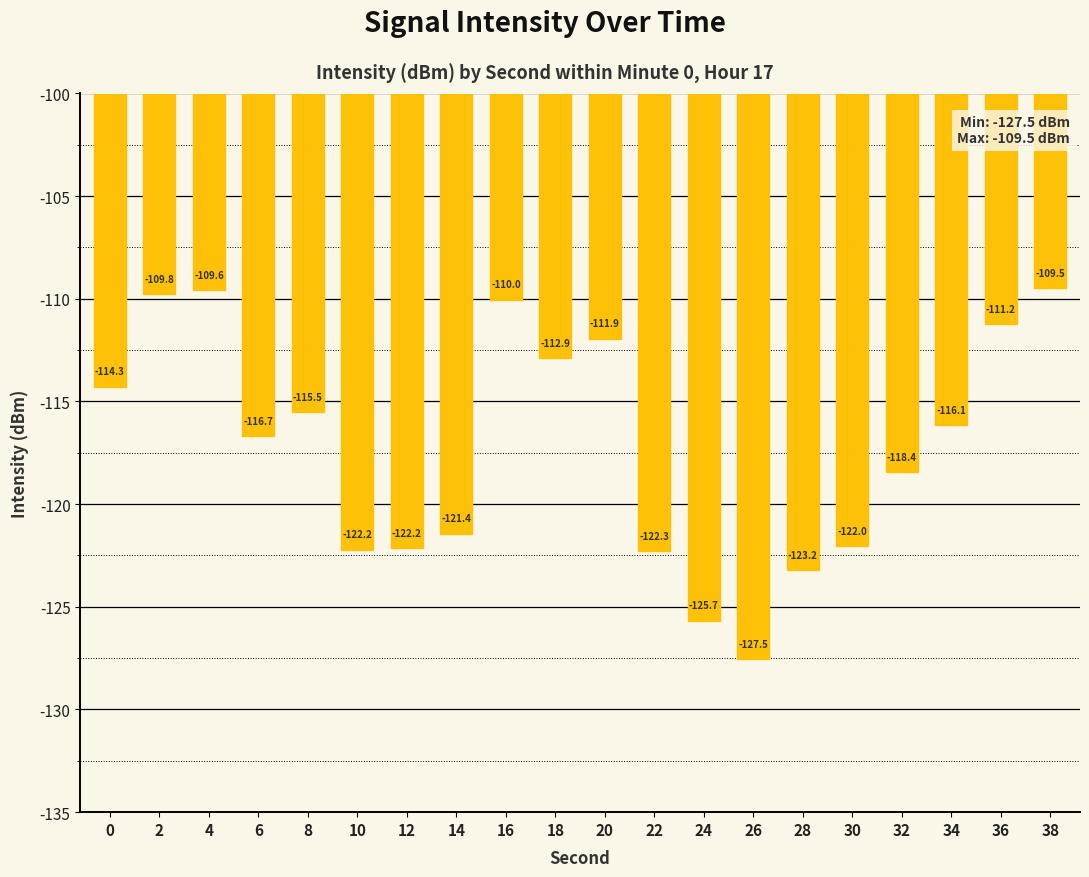

What is the sum of the values at 36 and 8?

-226.7